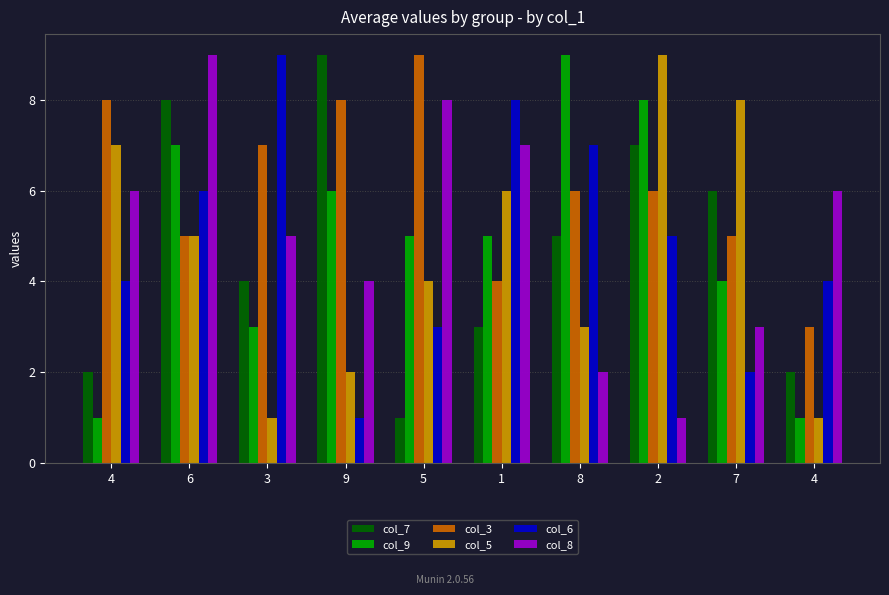

Which series has the largest total across all categories?

col_3